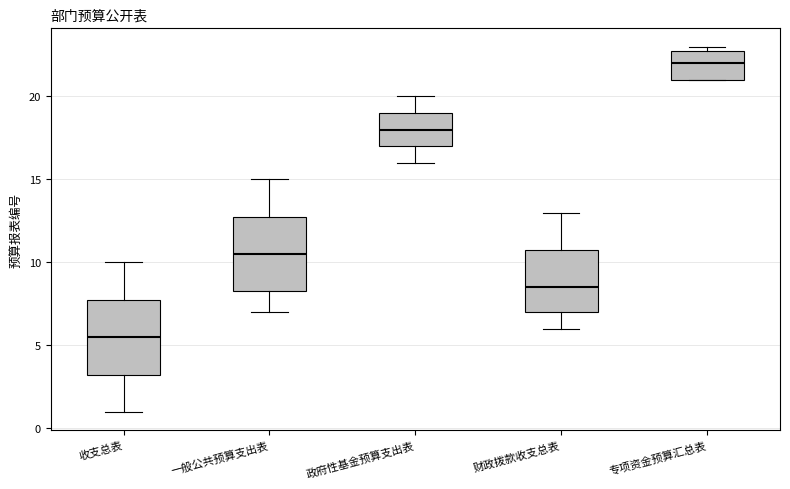

Reading left to right, transcribe this box plot: for each box, give where its median line is, the range the box spans, and where its two whiskers end, as read against the y-axis. The values are not printed on the chart, so give them approximately, as read against the axis.

收支总表: median 5.5, box 3.5 to 8.0, whiskers 1.0 to 10.0
一般公共预算支出表: median 10.5, box 8.5 to 13.0, whiskers 7.0 to 15.0
政府性基金预算支出表: median 18.0, box 17.0 to 19.0, whiskers 16.0 to 20.0
财政拨款收支总表: median 8.5, box 7.0 to 11.0, whiskers 6.0 to 13.0
专项资金预算汇总表: median 22.0, box 21.0 to 23.0, whiskers 21.0 to 23.0 (just above the box's upper edge)